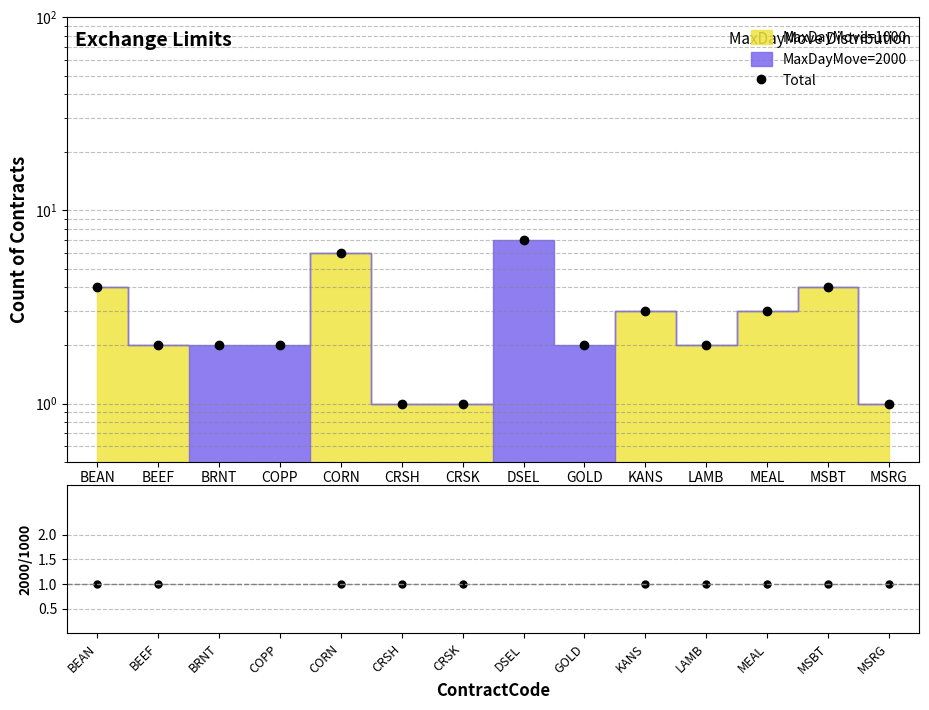

How many positive values does the 2000/1000 series have?

10